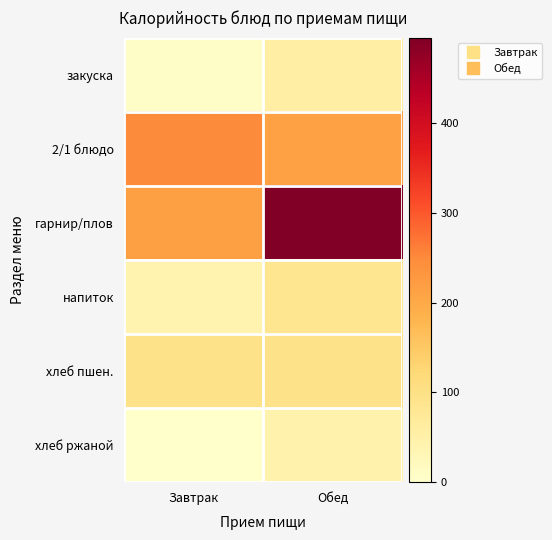

List the series in order of their peak value, highest first.

гарнир/плов, 2/1 блюдо, хлеб пшен., напиток, закуска, хлеб ржаной